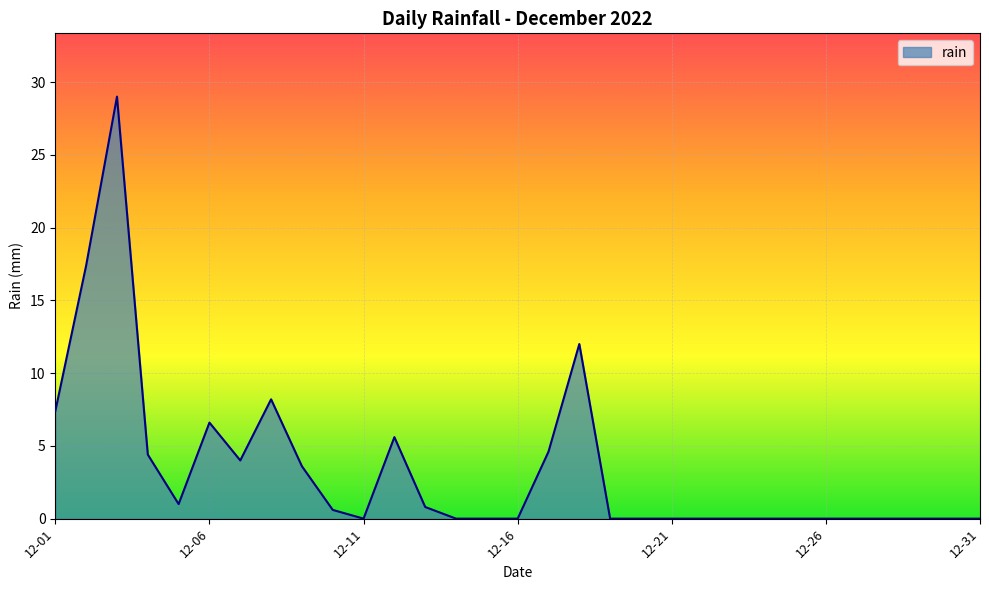

What is the difference between the maximum and minimum values?

29.0